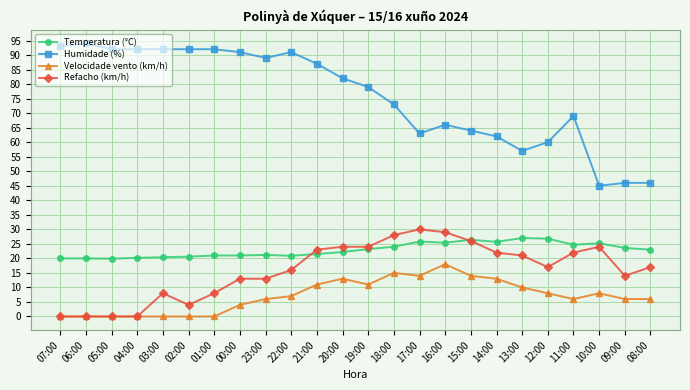

What is the difference between the highest and lowest values at 21:00?

76.0